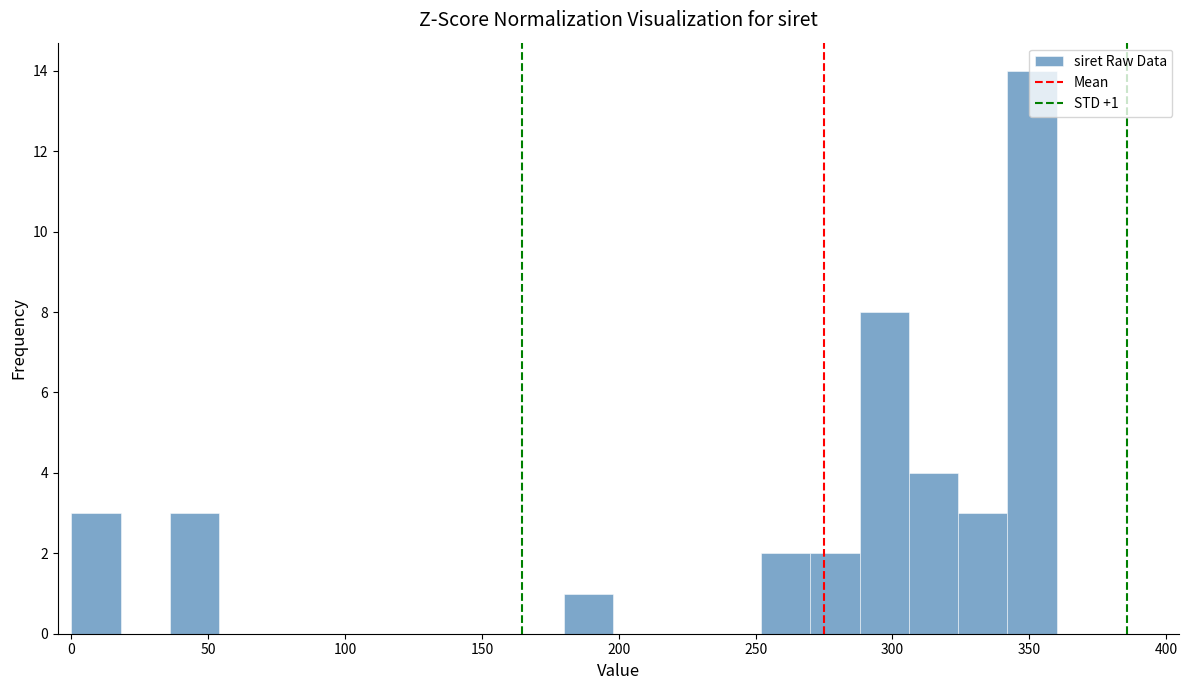

Read against the x-axis, roughly where is the centre of the tallest bar?

350